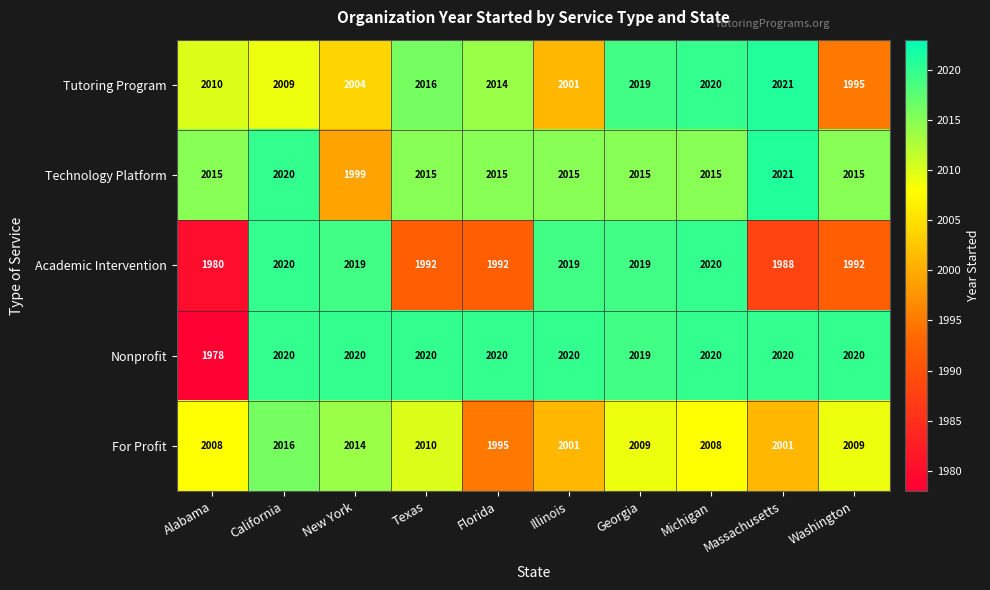

What is the sum of all For Profit values?

20071